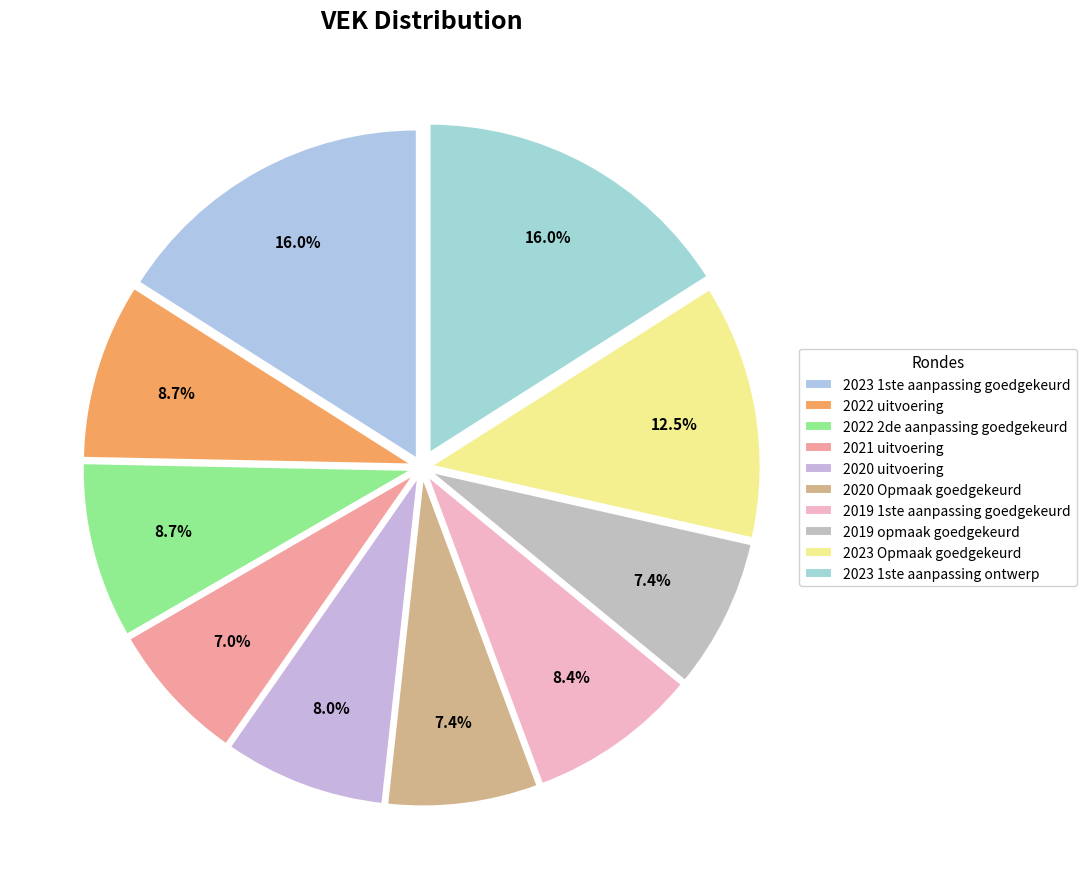

How many slices are in this pie chart?

10